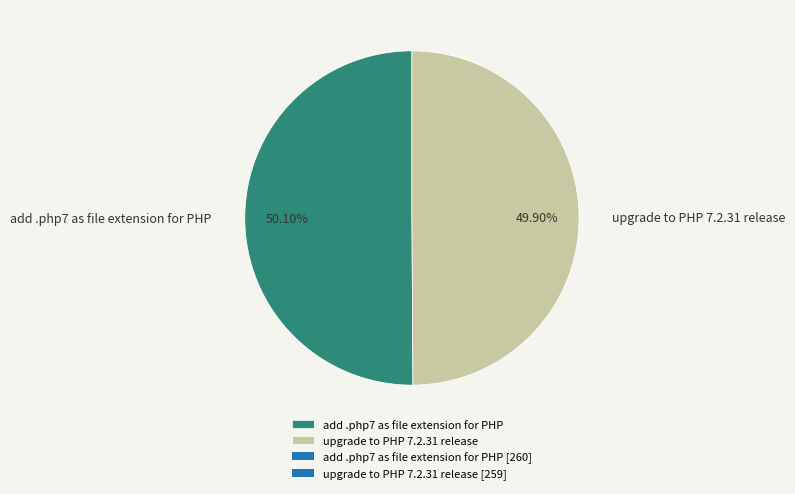

What portion of the pie excludes add .php7 as file extension for PHP?

49.9%